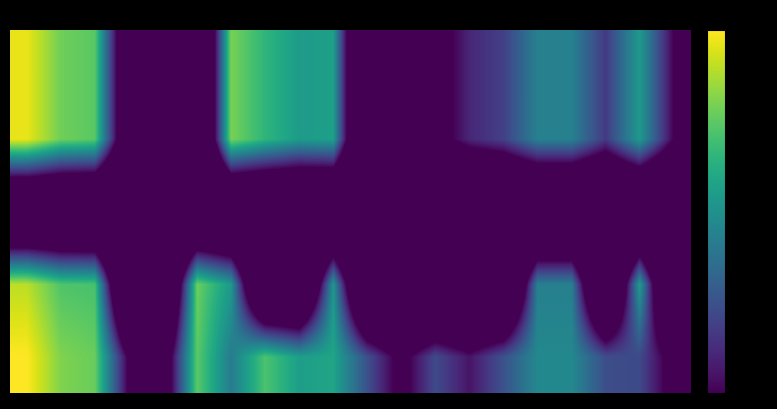

Count the number of categories in the chart.

20